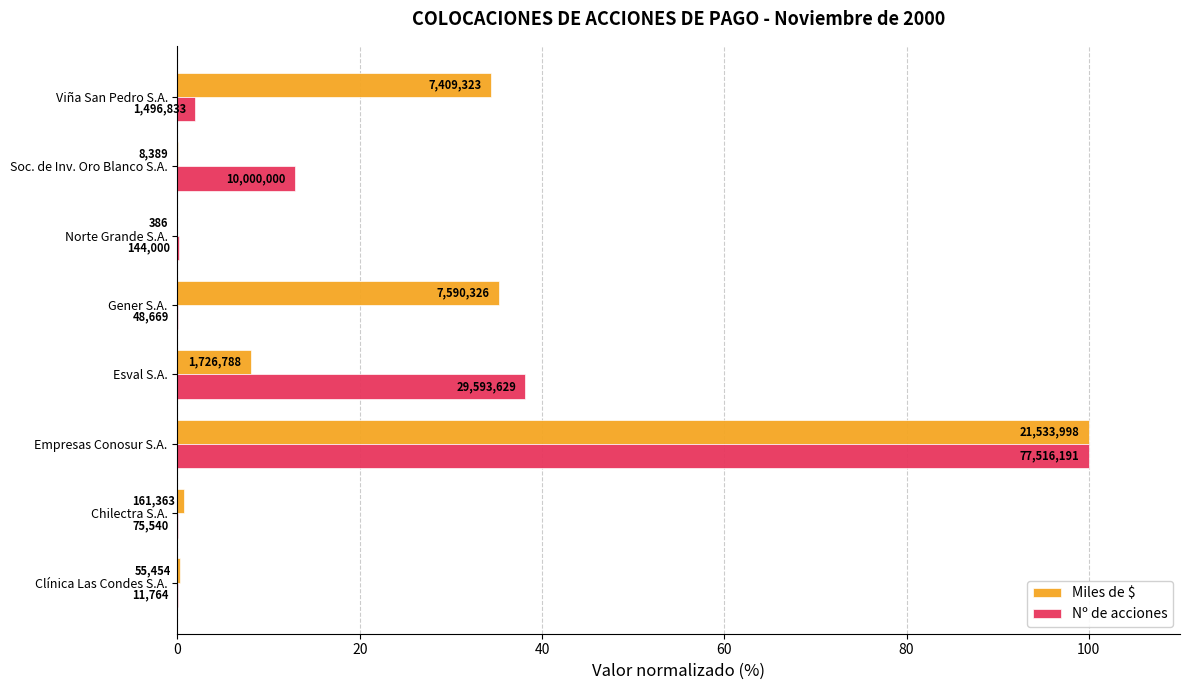

What are all the series names shown in the legend?

Miles de $, Nº de acciones